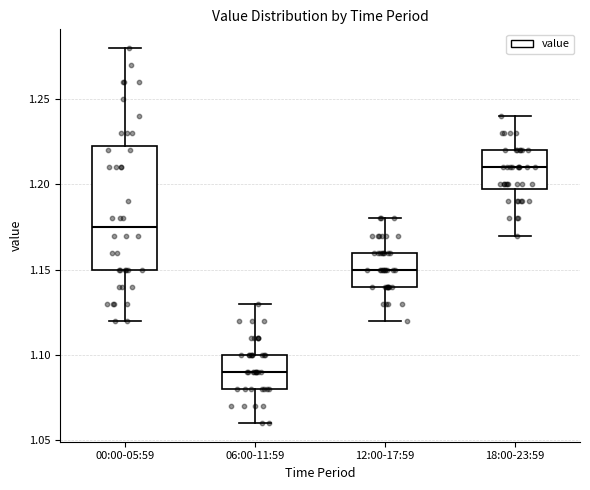

Comparing the boxes themselves (not the whiskers), which one is the tallest?

00:00-05:59